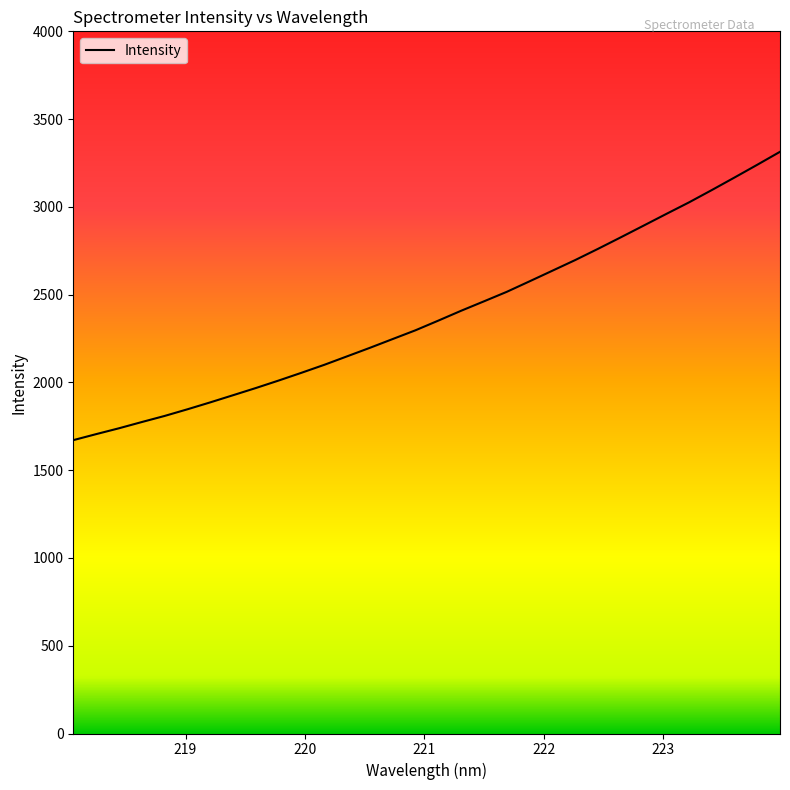

What is the difference between the maximum and minimum values?

1642.7